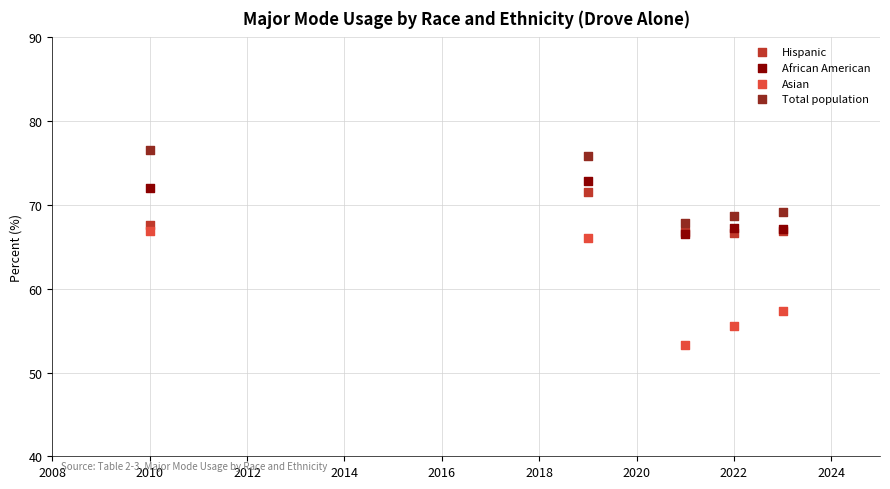

Across all series, what Y value is closest to 64?

66.0